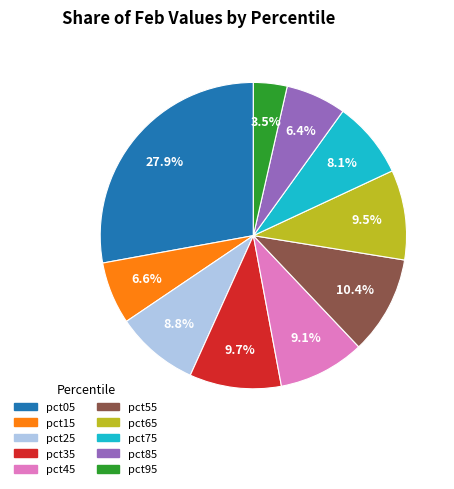

Does any single category account for the majority?

No